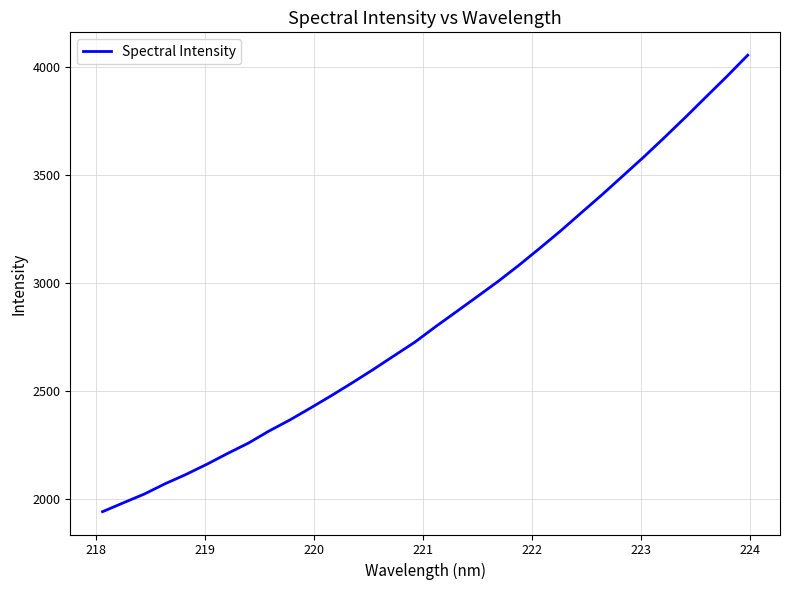

What is the difference between the maximum and minimum values?

2114.6